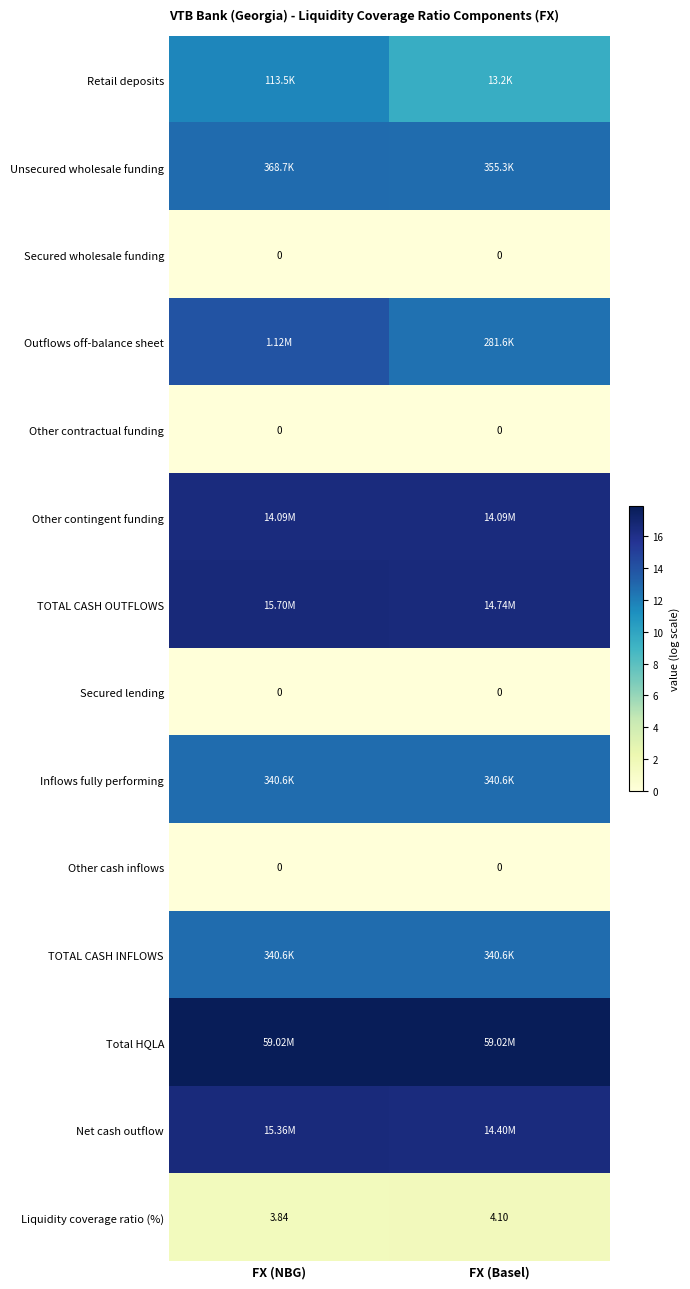

At which label does Liquidity coverage ratio (%) first exceed 4?

FX (Basel)